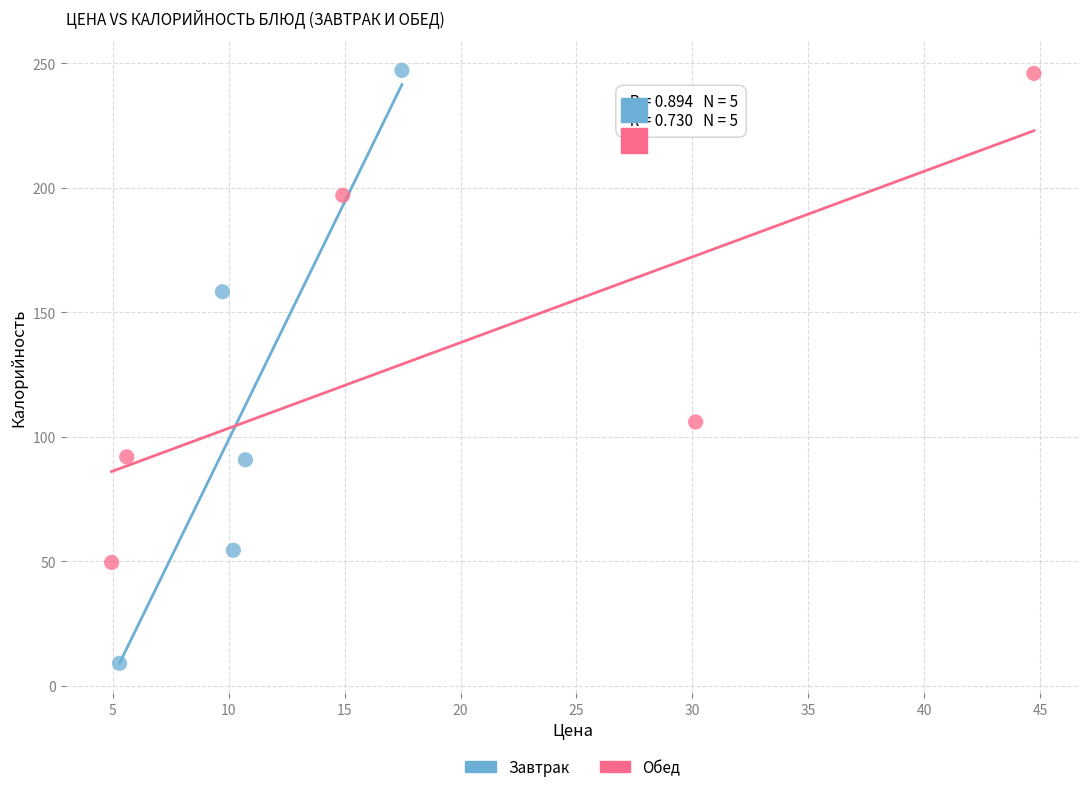

Which series has the widest spread of Y values?

Завтрак